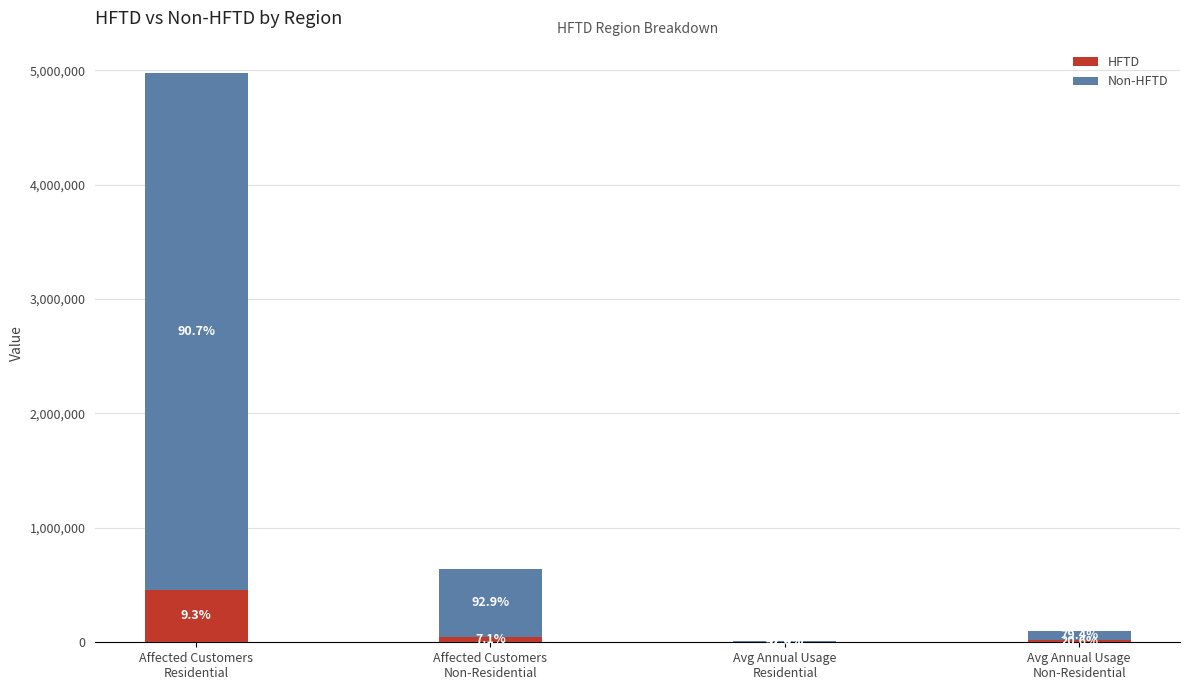

Between Avg Annual Usage
Residential and Avg Annual Usage
Non-Residential, which series saw the biggest shift?

Non-HFTD